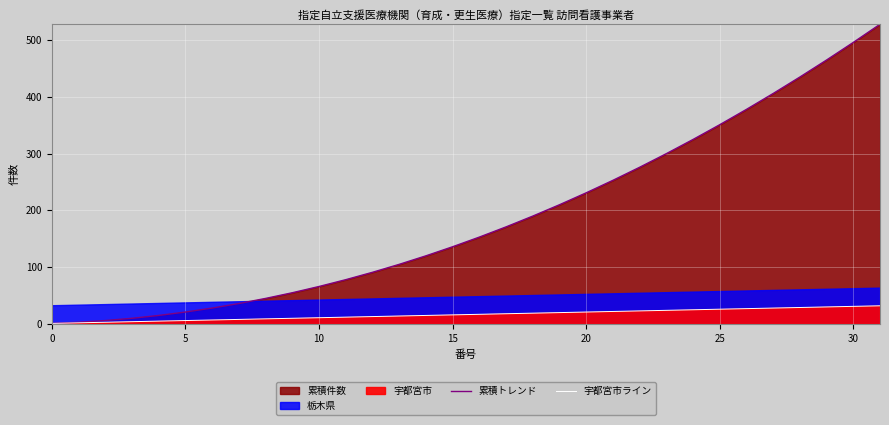

True or false: 宇都宮市ライン and 累積トレンド cross at least once.

False